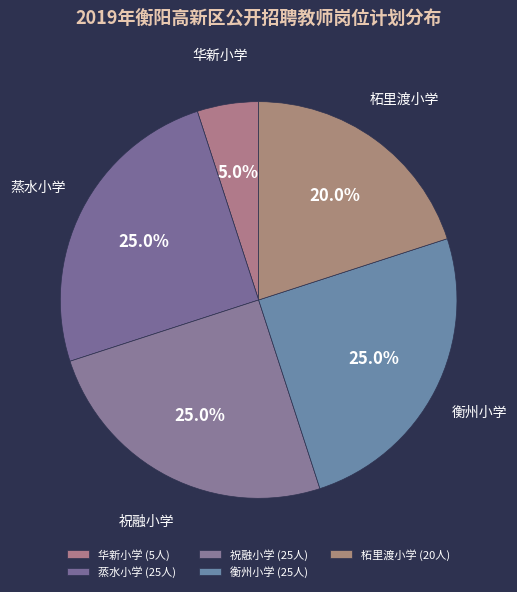

The 柘里渡小学 slice represents 20% of the pie. True or false?

True